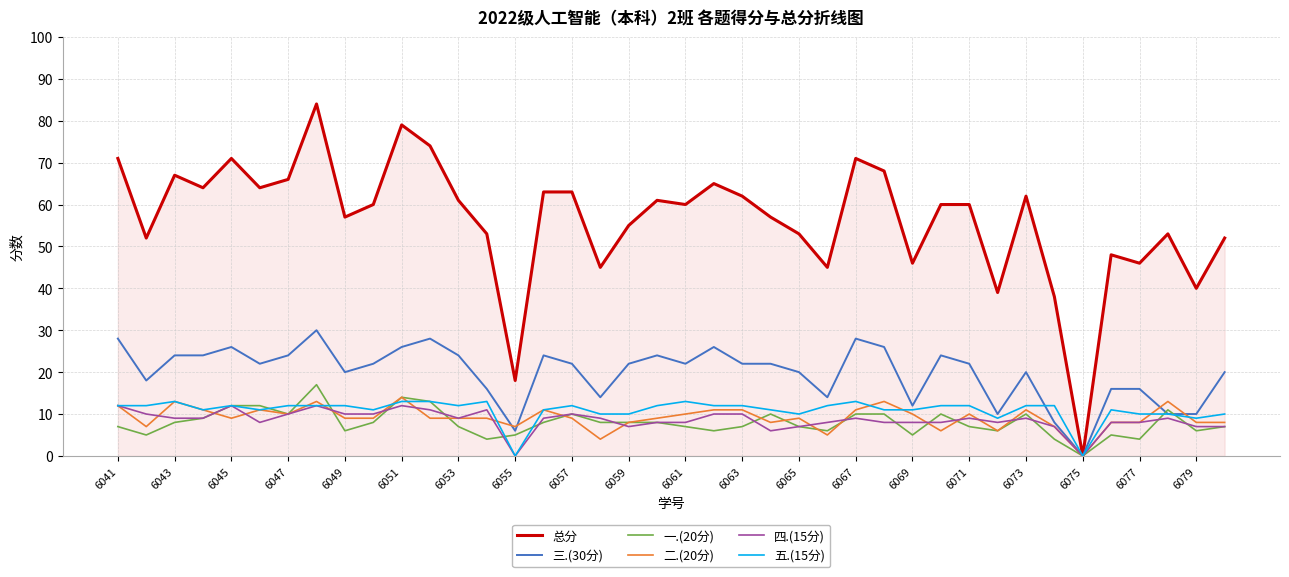

Is this an area chart (filled region under the line)?

No